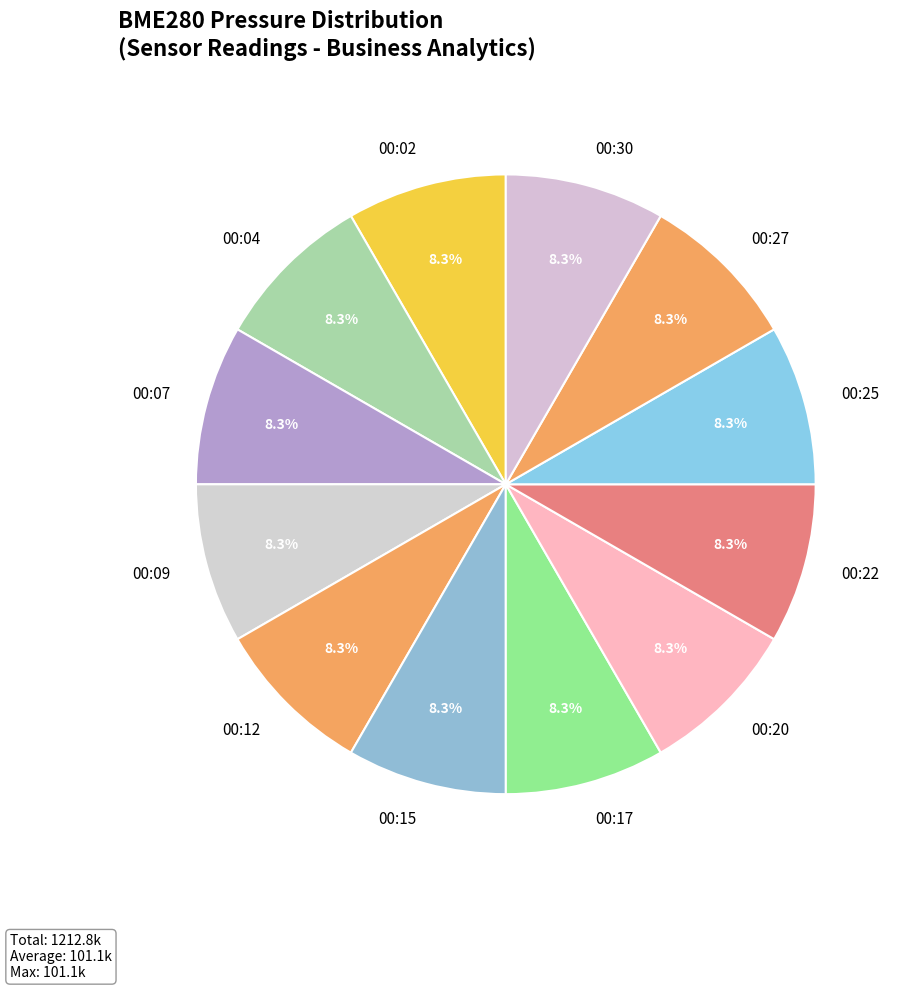

To the nearest percent, what is the combined percentage of 00:09 and 00:12?

17%